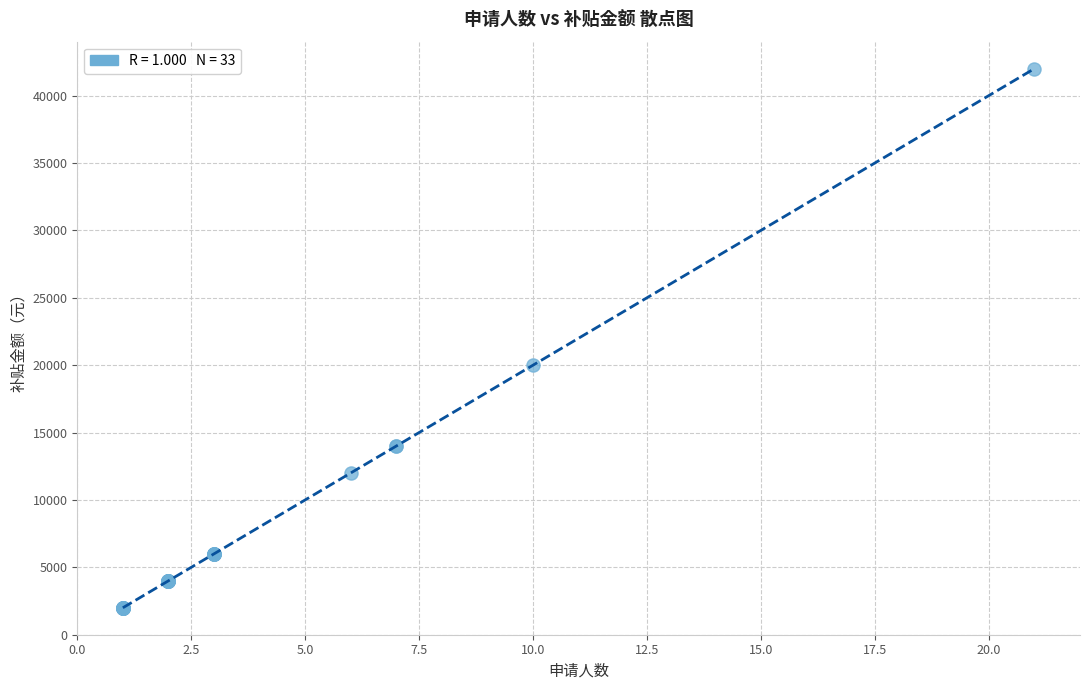

What Y value in the scatter plot is closest to 22000?

20000